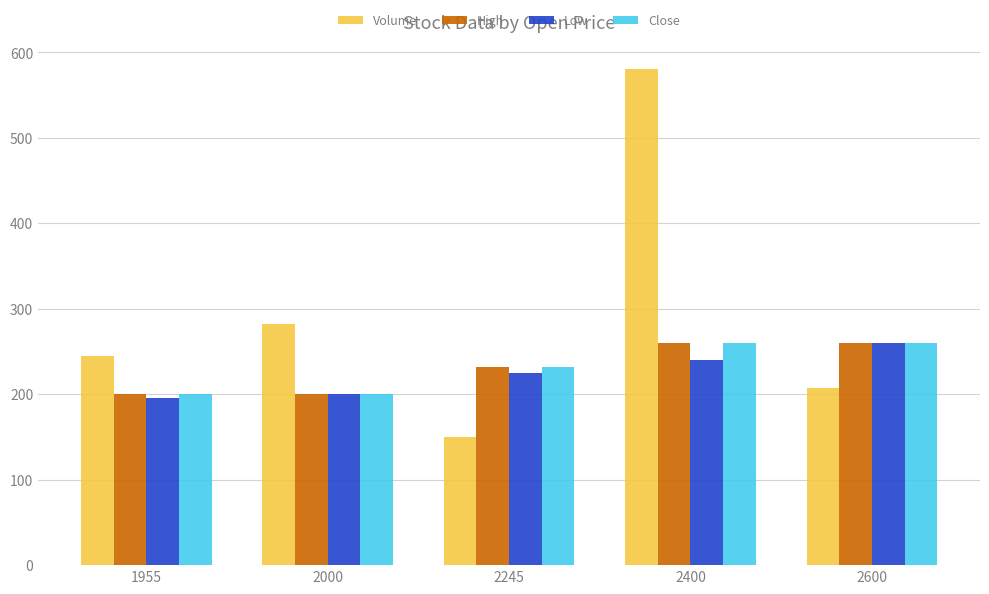

Between 1955 and 2400, which series saw the biggest shift?

Volume